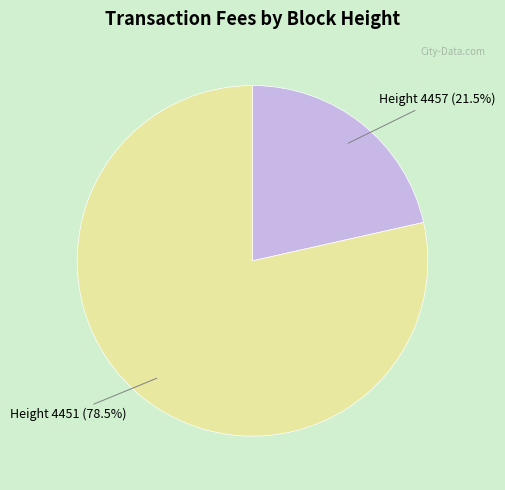

Is there a majority slice in this chart?

Yes